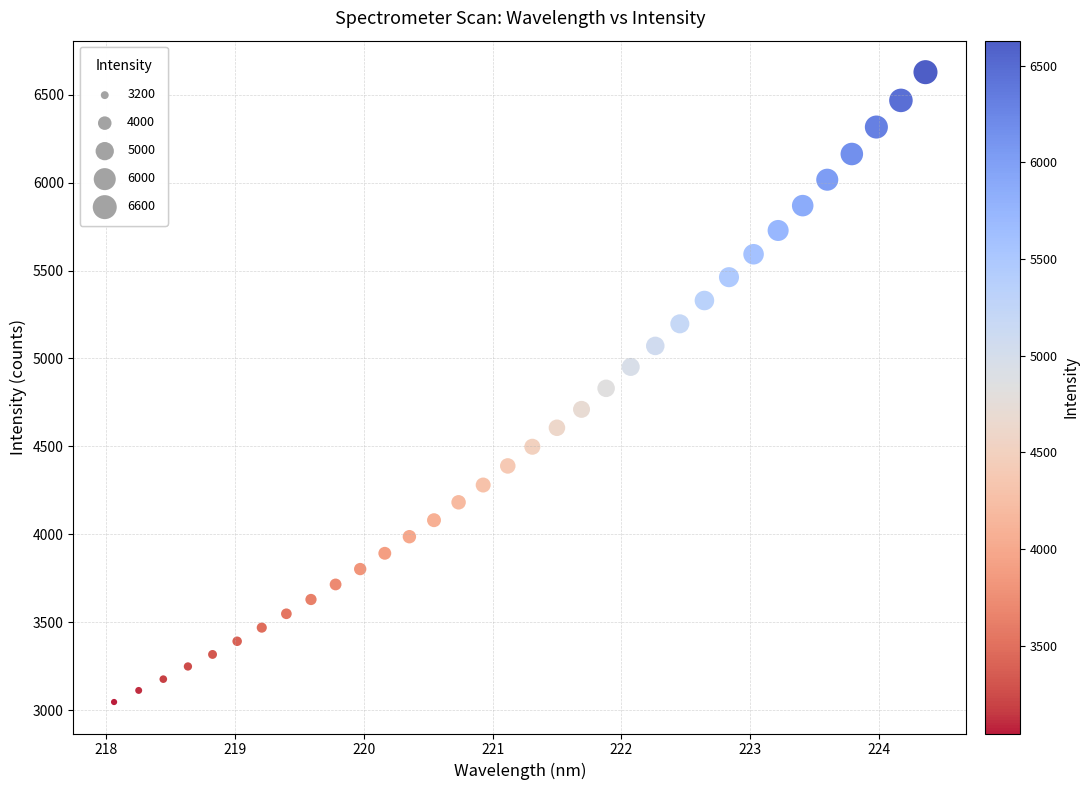

What is the range of X values (max minus min)?

6.3